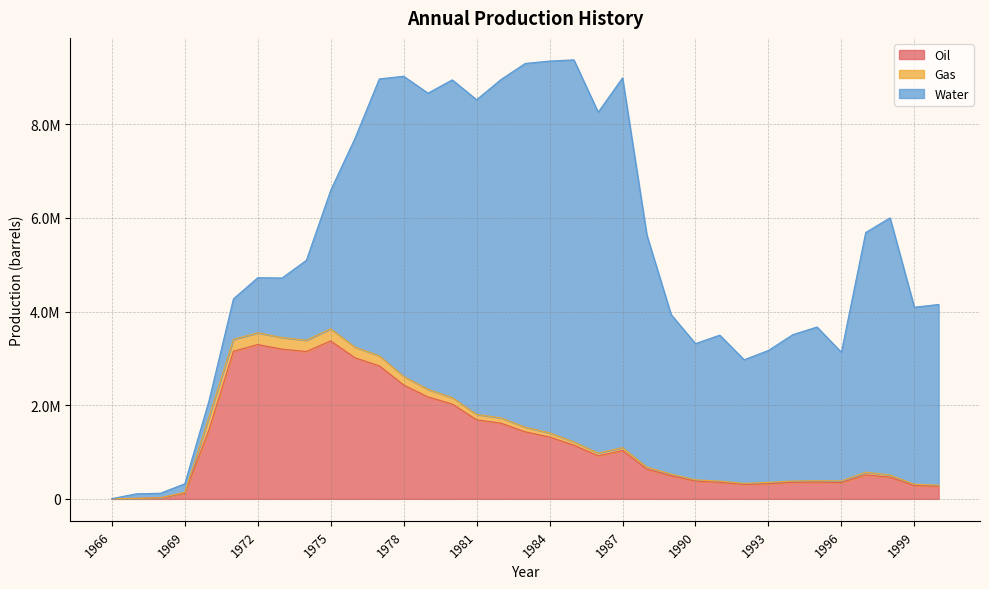

Which has a higher value, 1975 or 1981?

1975